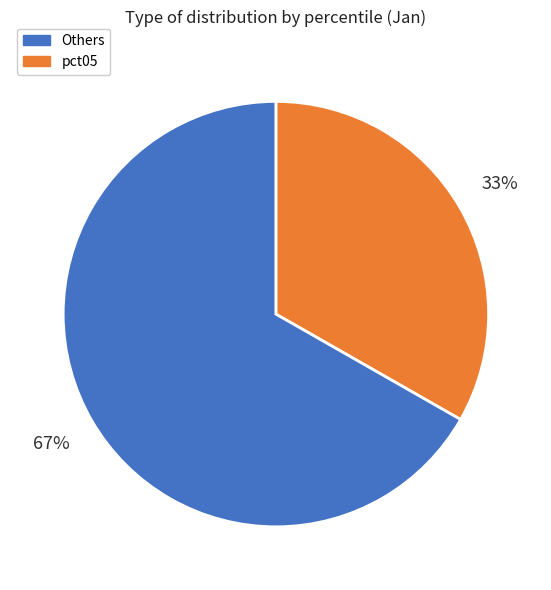

Is there a majority slice in this chart?

Yes